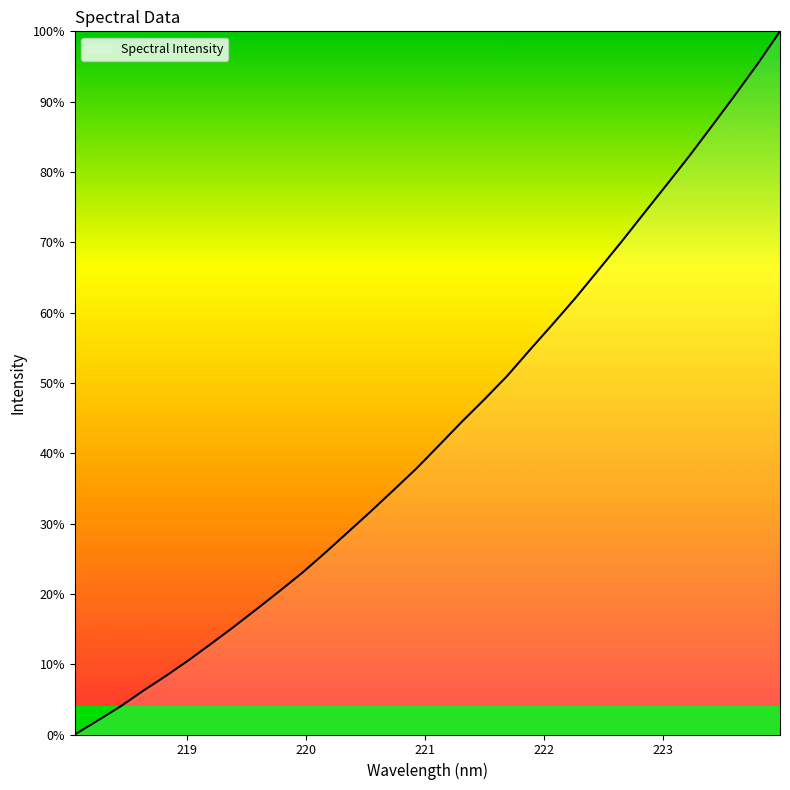

Reading left to right, what are all the values shown in this chart?

0.0	2.0	4.0	6.2	8.3	10.6	12.9	15.4	17.9	20.4	23.0	25.9	28.8	31.7	34.7	37.8	41.1	44.5	47.7	51.0	54.7	58.4	62.1	66.0	70.0	74.1	78.1	82.2	86.5	90.8	95.3	100.0